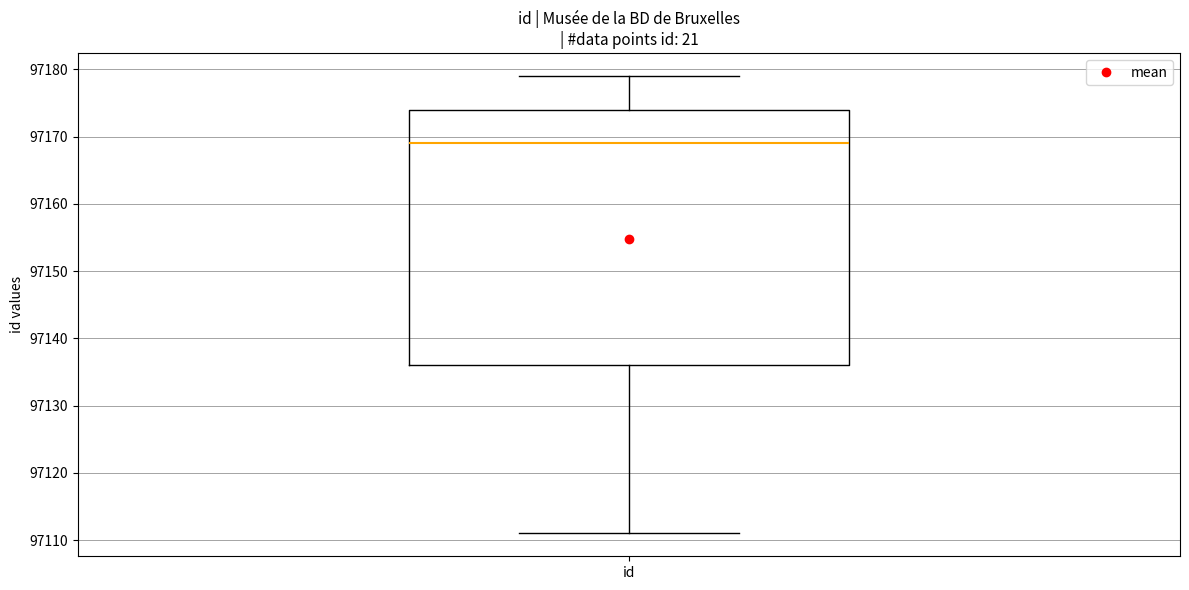

Transcribe this box plot: give where the median line is, the range the box spans, and where the two whiskers end, as read against the y-axis. The values are not printed on the chart, so give them approximately, as read against the axis.

median 97169, box 97136 to 97174, whiskers 97111 to 97179